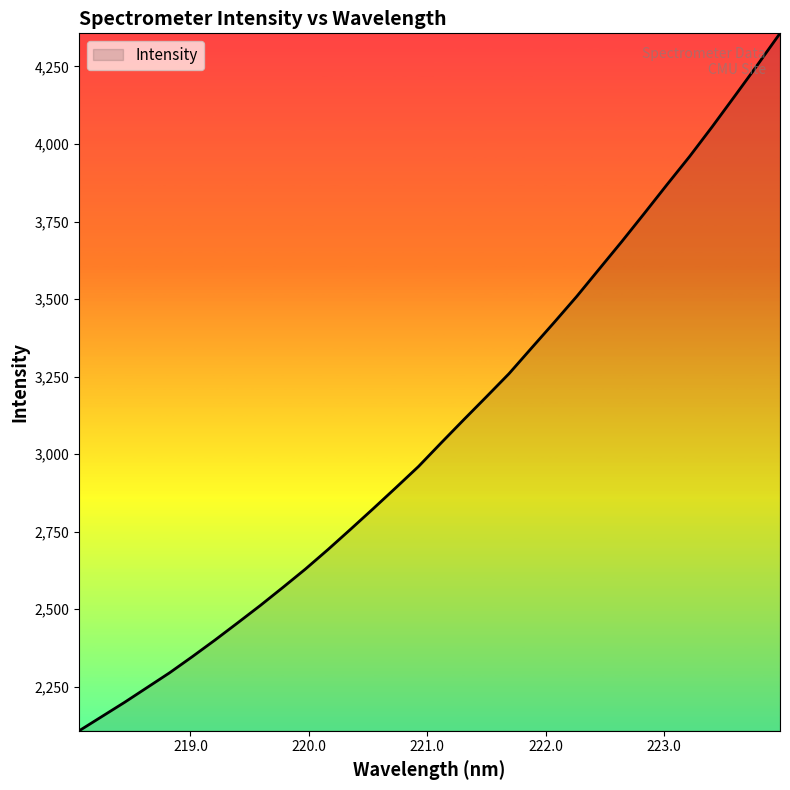

What is the smallest value displayed?

2108.2